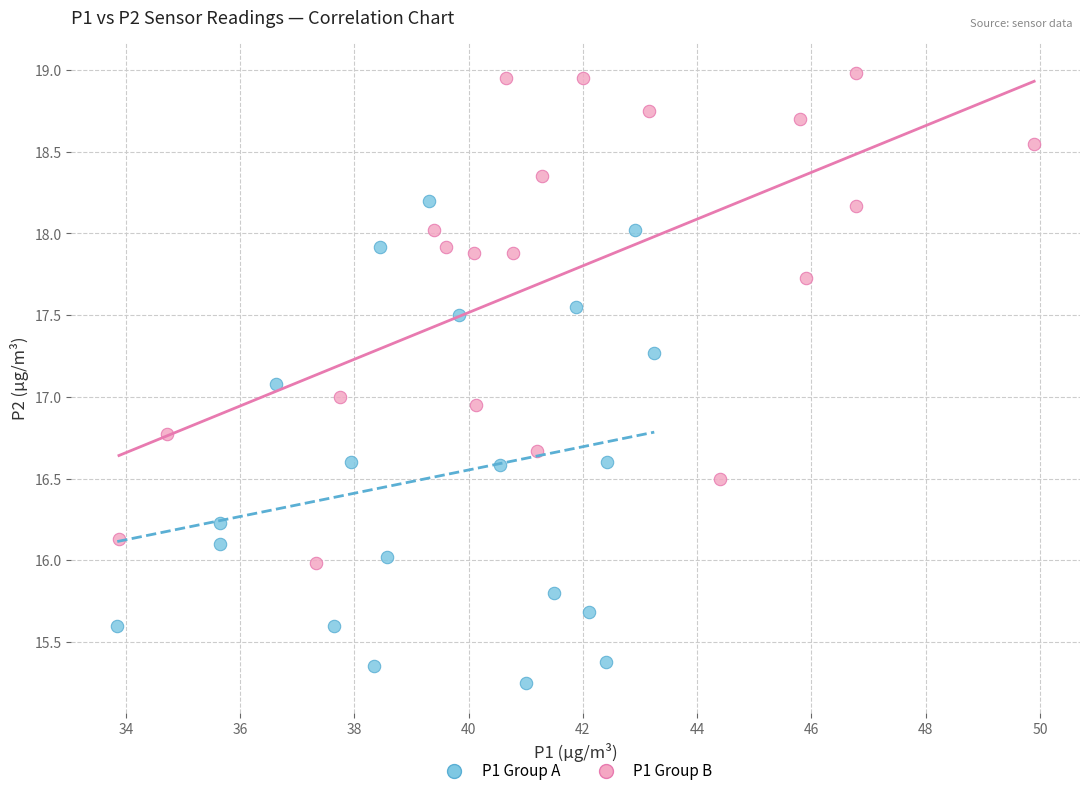

Which series reaches the maximum Y coordinate?

P1 Group B